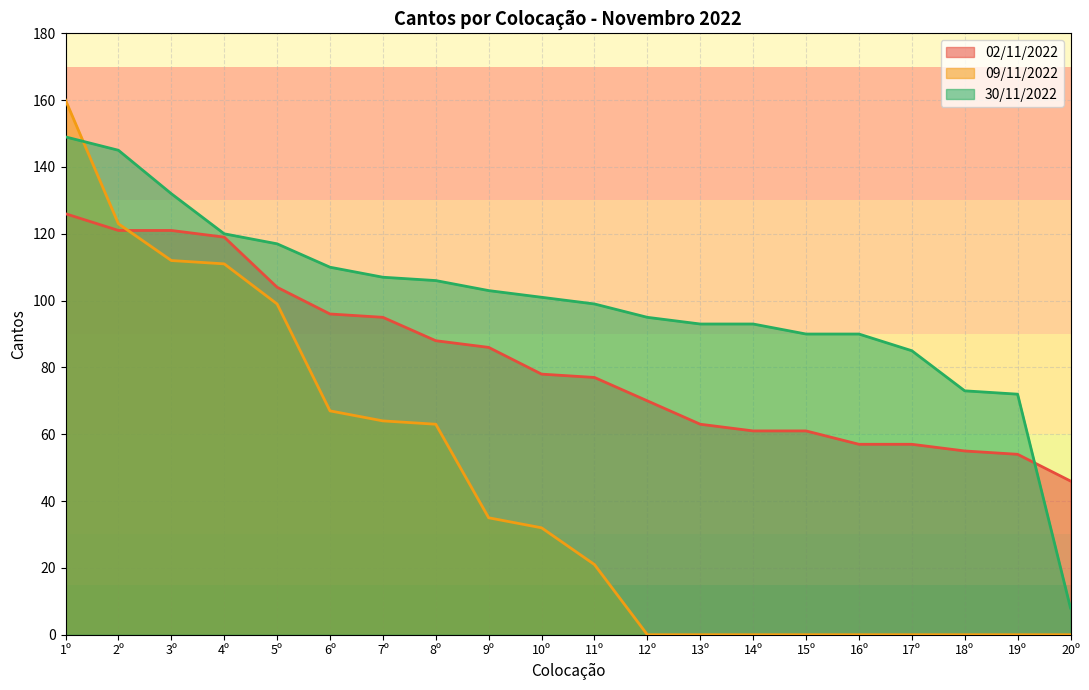

Reading left to right, extract all data points from this chart.

02/11/2022: 1º=126	2º=121	3º=121	4º=119	5º=104	6º=96	7º=95	8º=88	9º=86	10º=78	11º=77	12º=70	13º=63	14º=61	15º=61	16º=57	17º=57	18º=55	19º=54	20º=46
09/11/2022: 1º=160	2º=123	3º=112	4º=111	5º=99	6º=67	7º=64	8º=63	9º=35	10º=32	11º=21	12º=0	13º=0	14º=0	15º=0	16º=0	17º=0	18º=0	19º=0	20º=0
30/11/2022: 1º=149	2º=145	3º=132	4º=120	5º=117	6º=110	7º=107	8º=106	9º=103	10º=101	11º=99	12º=95	13º=93	14º=93	15º=90	16º=90	17º=85	18º=73	19º=72	20º=8